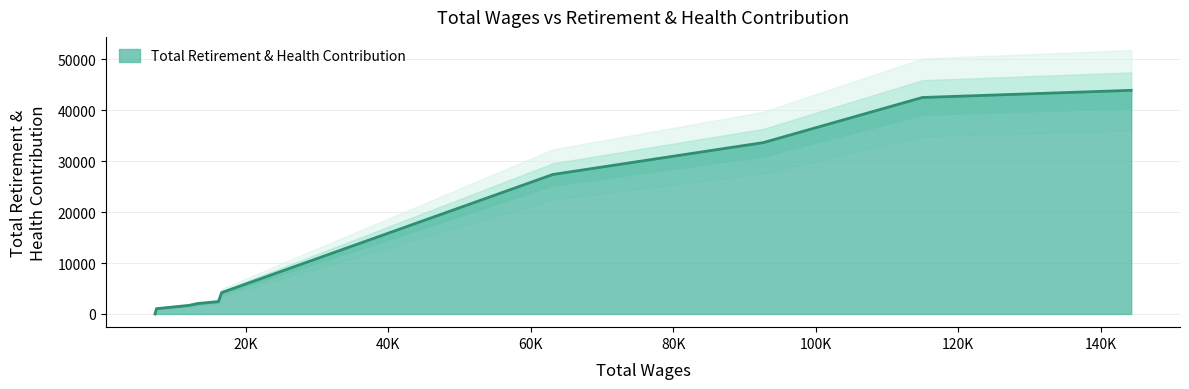

What is the maximum value for Total Retirement & Health Contribution?

43890